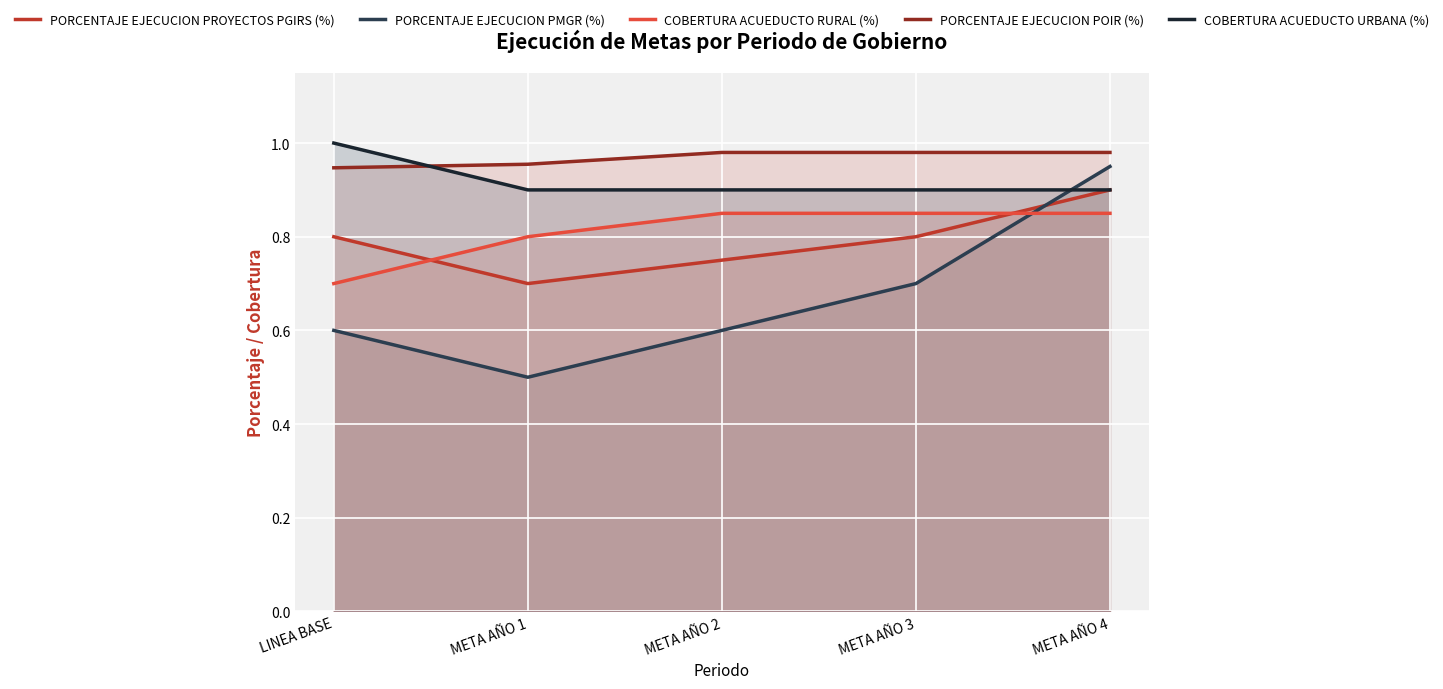

What are all the series names shown in the legend?

PORCENTAJE EJECUCION PROYECTOS PGIRS (%), PORCENTAJE EJECUCION PMGR (%), COBERTURA ACUEDUCTO RURAL (%), PORCENTAJE EJECUCION POIR (%), COBERTURA ACUEDUCTO URBANA (%)